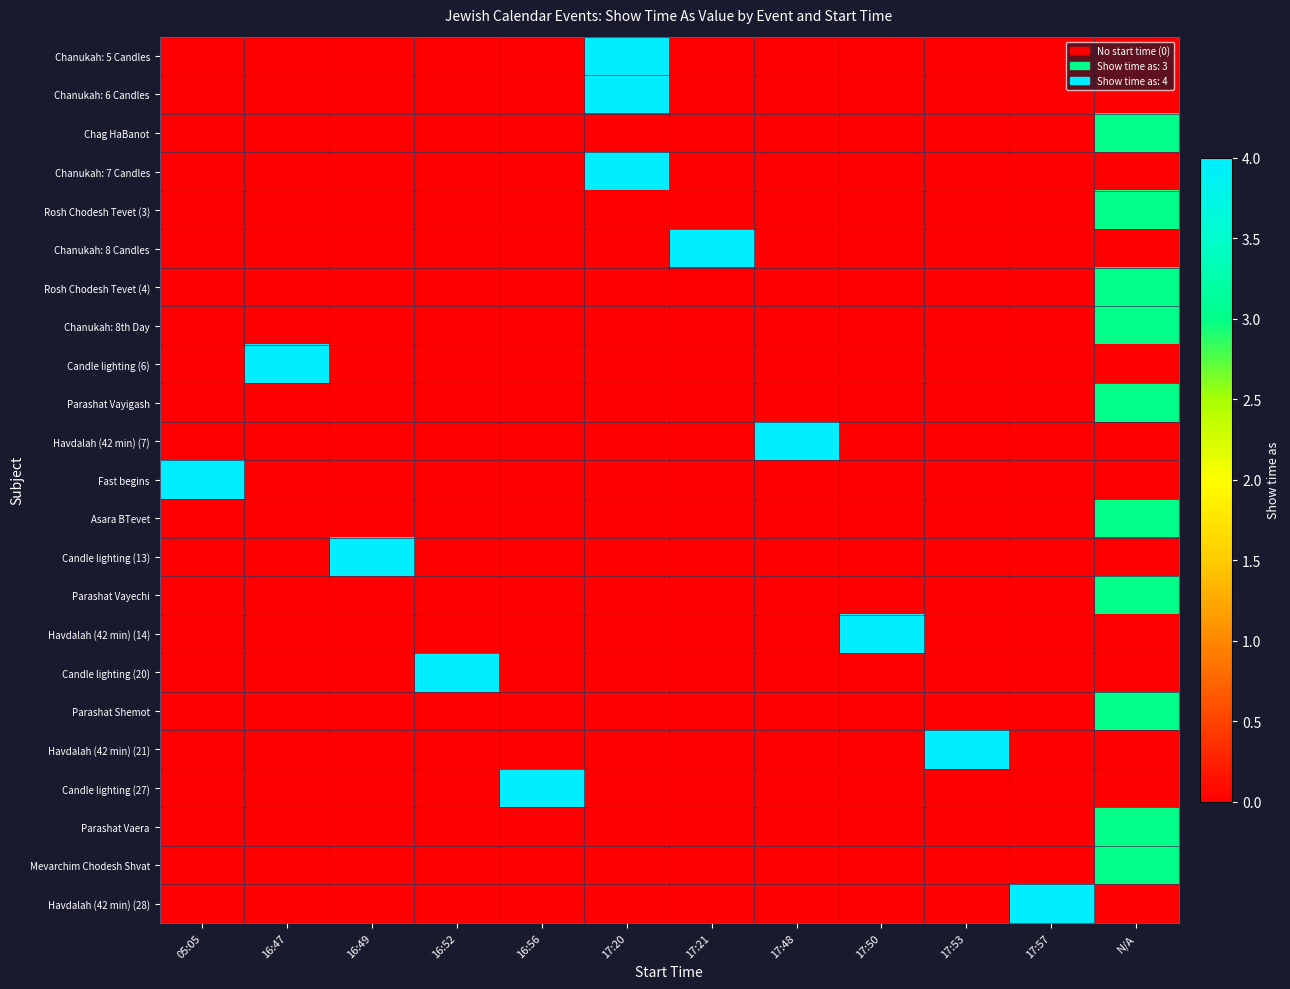

At 16:47, list the series in order from largest to smallest.

Candle lighting (6), Chanukah: 5 Candles, Chanukah: 6 Candles, Chag HaBanot, Chanukah: 7 Candles, Rosh Chodesh Tevet (3), Chanukah: 8 Candles, Rosh Chodesh Tevet (4), Chanukah: 8th Day, Parashat Vayigash, Havdalah (42 min) (7), Fast begins, Asara BTevet, Candle lighting (13), Parashat Vayechi, Havdalah (42 min) (14), Candle lighting (20), Parashat Shemot, Havdalah (42 min) (21), Candle lighting (27), Parashat Vaera, Mevarchim Chodesh Shvat, Havdalah (42 min) (28)